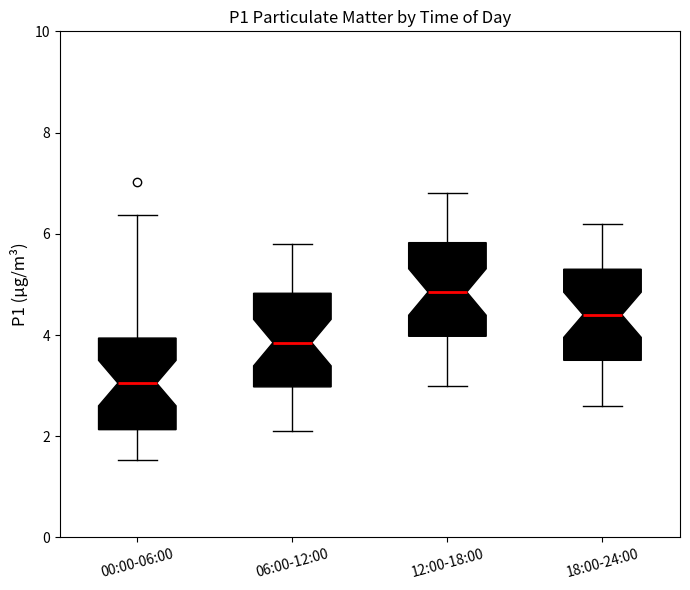

Reading left to right, transcribe this box plot: for each box, give where its median line is, the range the box spans, and where its two whiskers end, as read against the y-axis. The values are not printed on the chart, so give them approximately, as read against the axis.

00:00-06:00: median 3.0, box 2.2 to 4.0, whiskers 1.6 to 6.4
06:00-12:00: median 3.8, box 3.0 to 4.8, whiskers 2.2 to 5.8
12:00-18:00: median 4.8, box 4.0 to 5.8, whiskers 3.0 to 6.8
18:00-24:00: median 4.4, box 3.6 to 5.4, whiskers 2.6 to 6.2